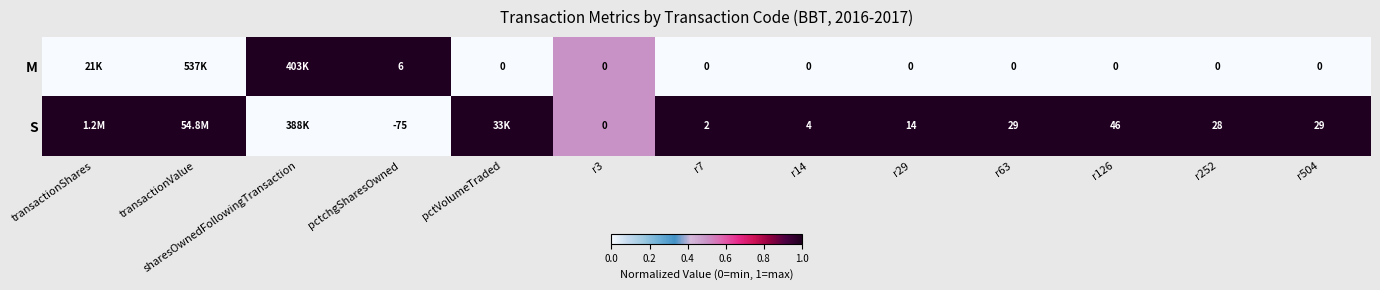

What is the spread (max minus min) of values at r63?

29